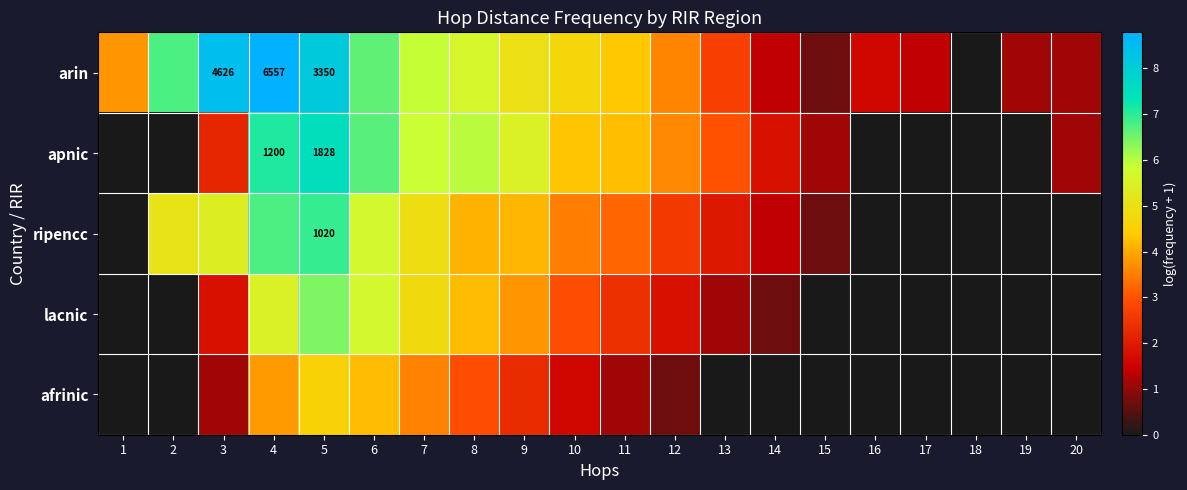

Which series has the largest total across all categories?

arin